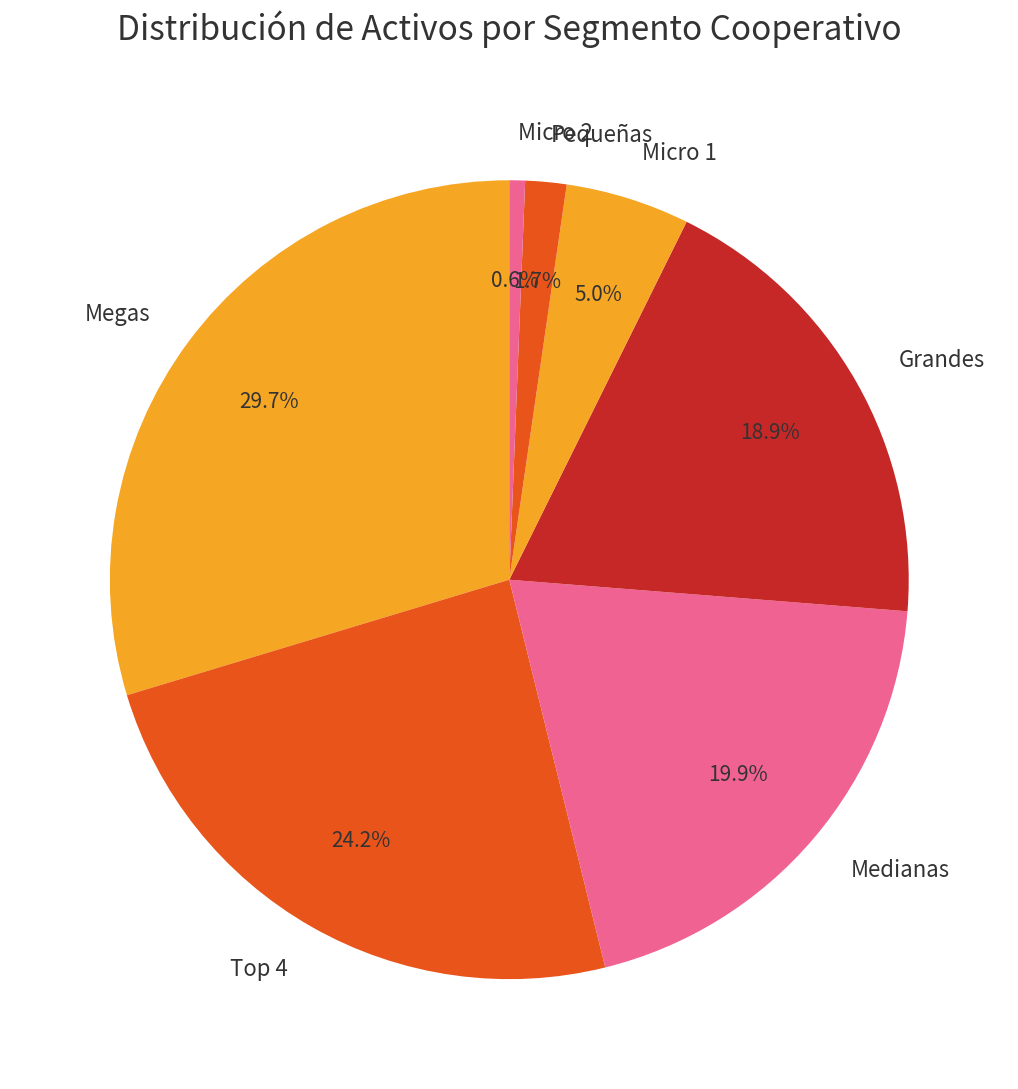

Is Grandes the majority of the pie?

No